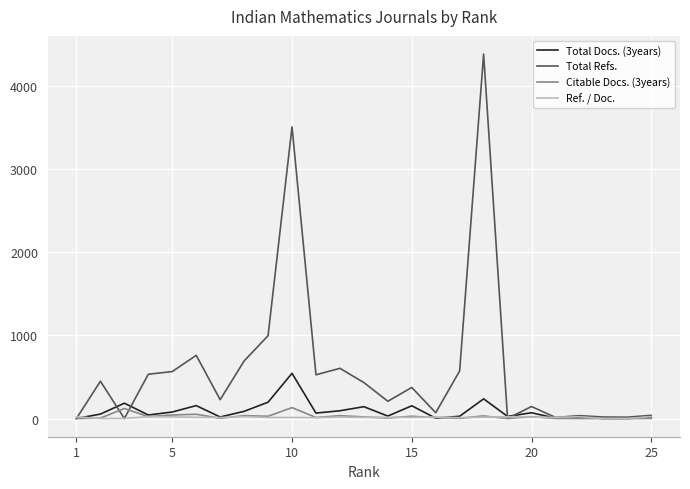

List the series in order of their peak value, lowest first.

Ref. / Doc., Citable Docs. (3years), Total Docs. (3years), Total Refs.